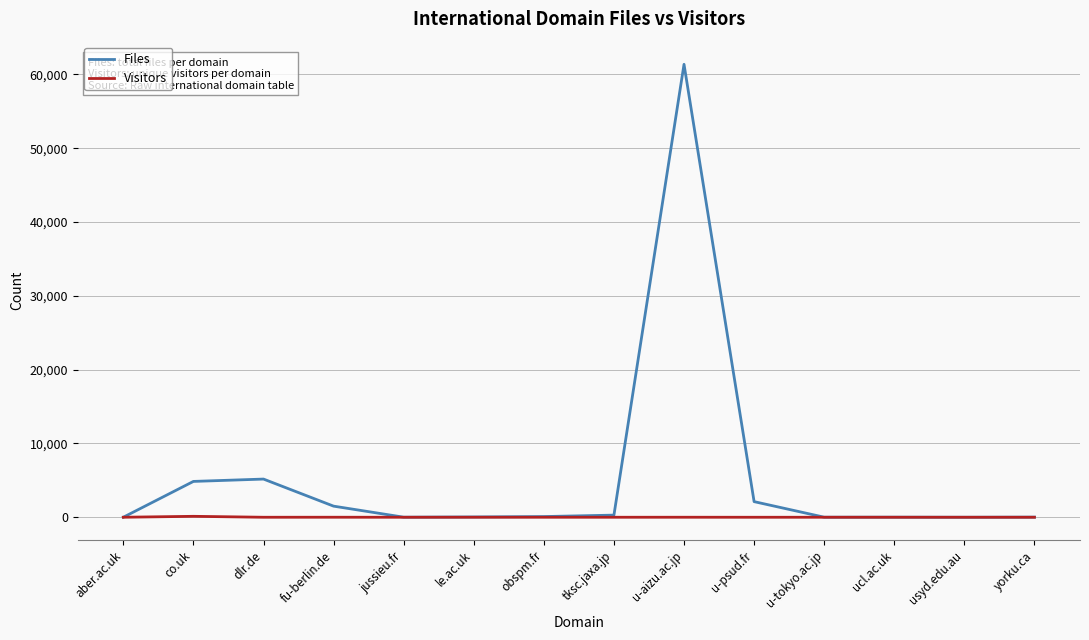

What value does the Files series have at jussieu.fr?

12